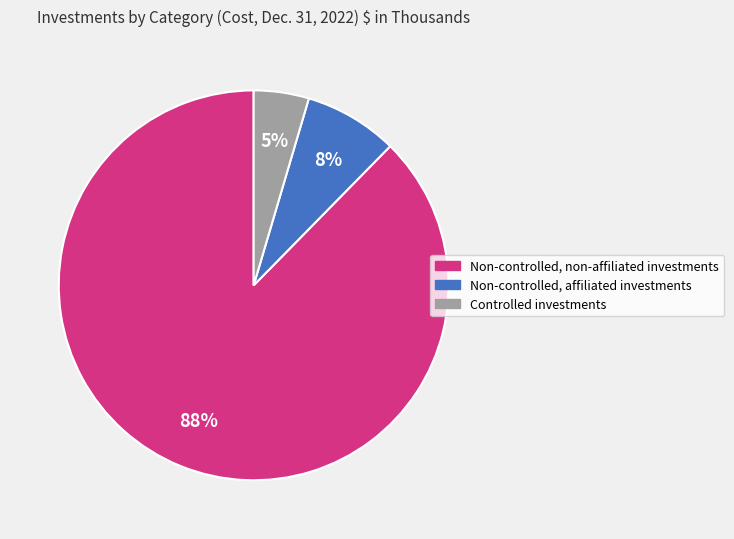

Combined, do Controlled investments and Non-controlled, non-affiliated investments account for over 50%?

Yes